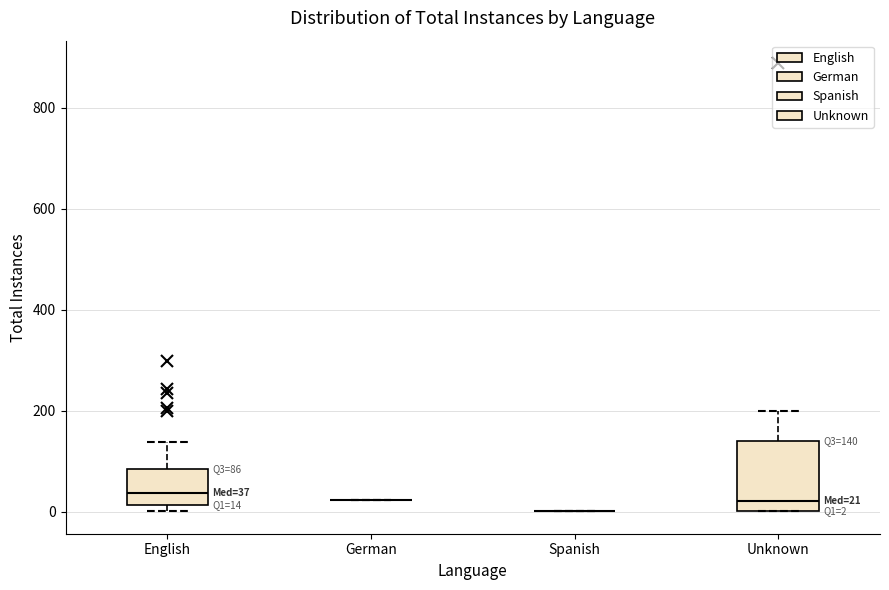

Comparing the boxes themselves (not the whiskers), which one is the tallest?

Unknown